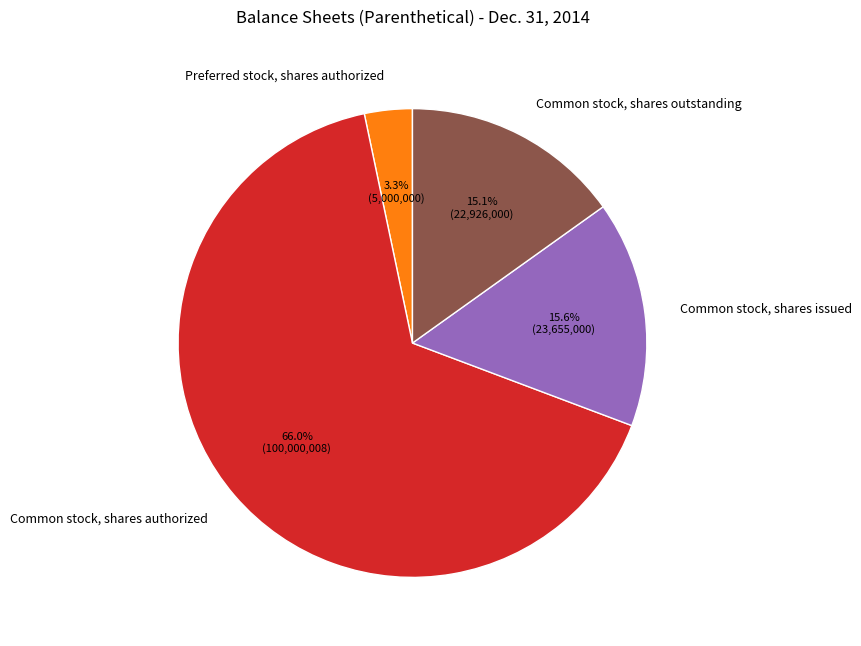

To the nearest percent, what is the average slice percentage?

25%